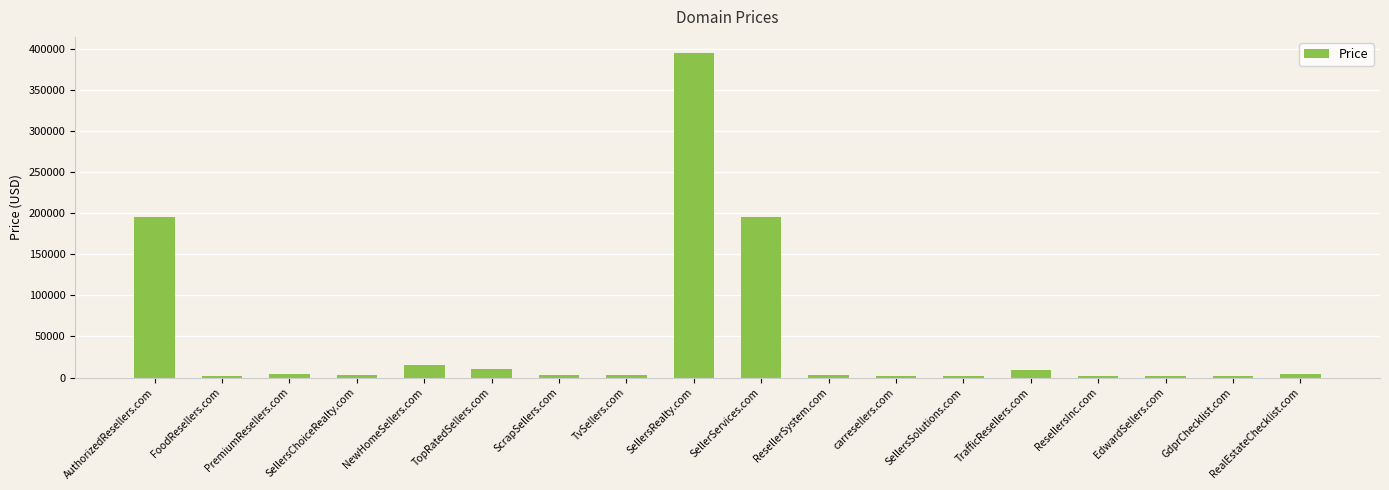

At which category does the chart reach its peak across all series?

SellersRealty.com